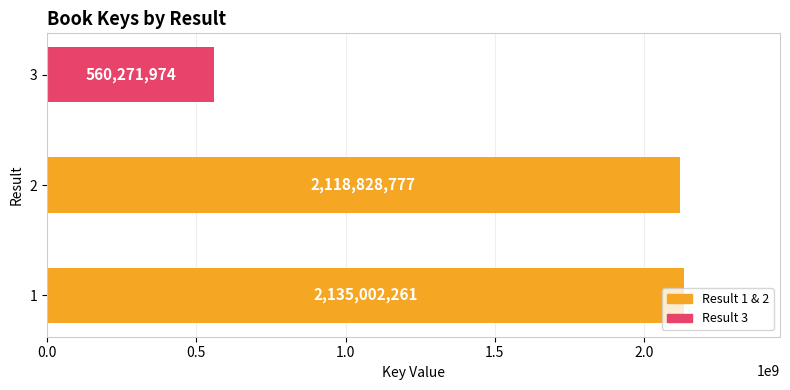

Rank the categories by value from lowest to highest.

3, 2, 1